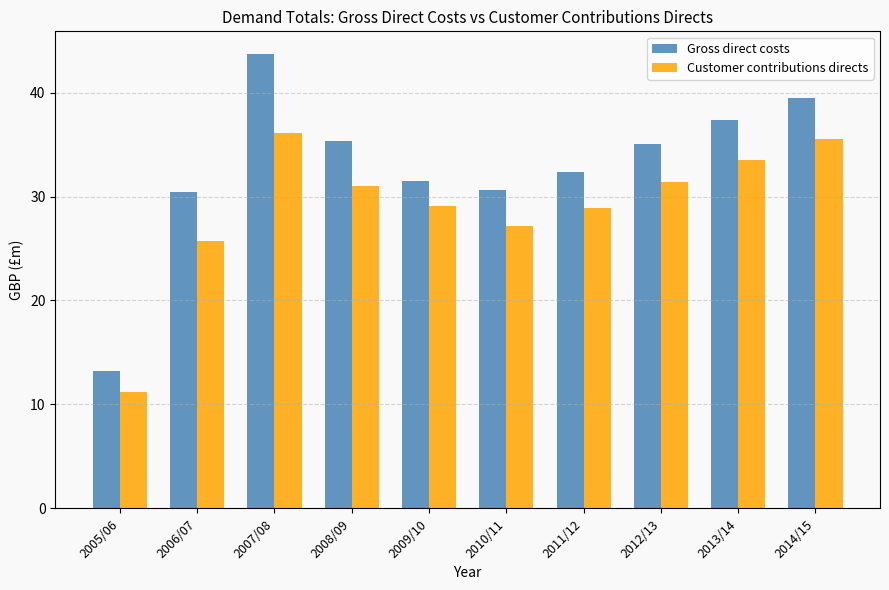

What position from the right is 2005/06?

10